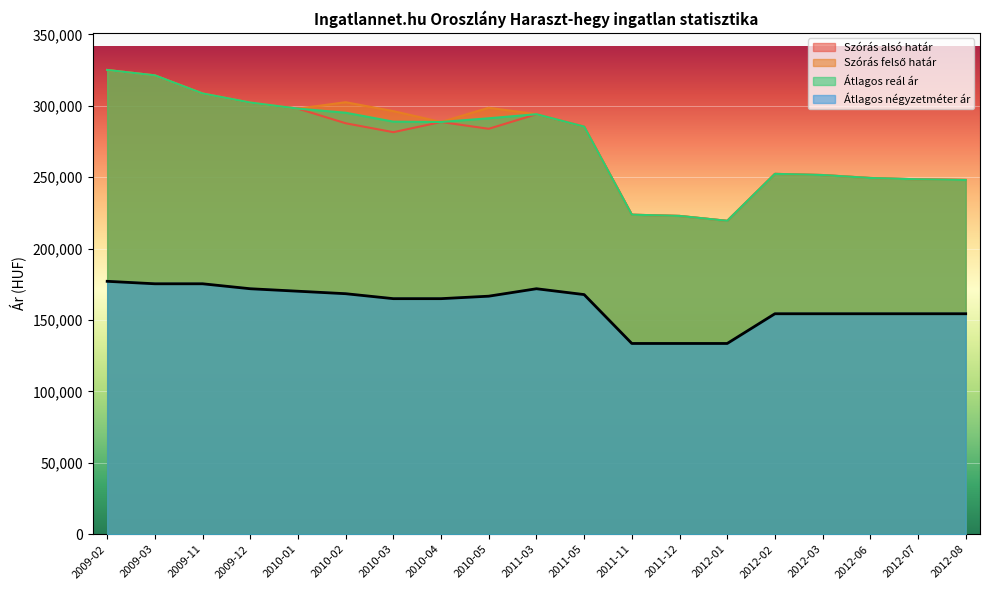

Reading left to right, transcribe all the data shown in this chart.

Szórás alsó határ: 325054	321284	308623	302249	297989	287751	281500	288616	283869	294076	285390	223725	222864	219428	252313	251501	249427	248501	248041
Szórás felső határ: 325054	321284	308623	302249	297989	302481	296230	288616	298599	294076	285390	223725	222864	219428	252313	251501	249427	248501	248041
Átlagos reál ár: 325054	321284	308623	302249	297989	295116	288865	288616	291234	294076	285390	223725	222864	219428	252313	251501	249427	248501	248041
Átlagos négyzetméter ár: 177083	175347	175347	171875	170139	168402	164930	164930	166666	171875	167785	133557	133557	133557	154362	154362	154362	154362	154362